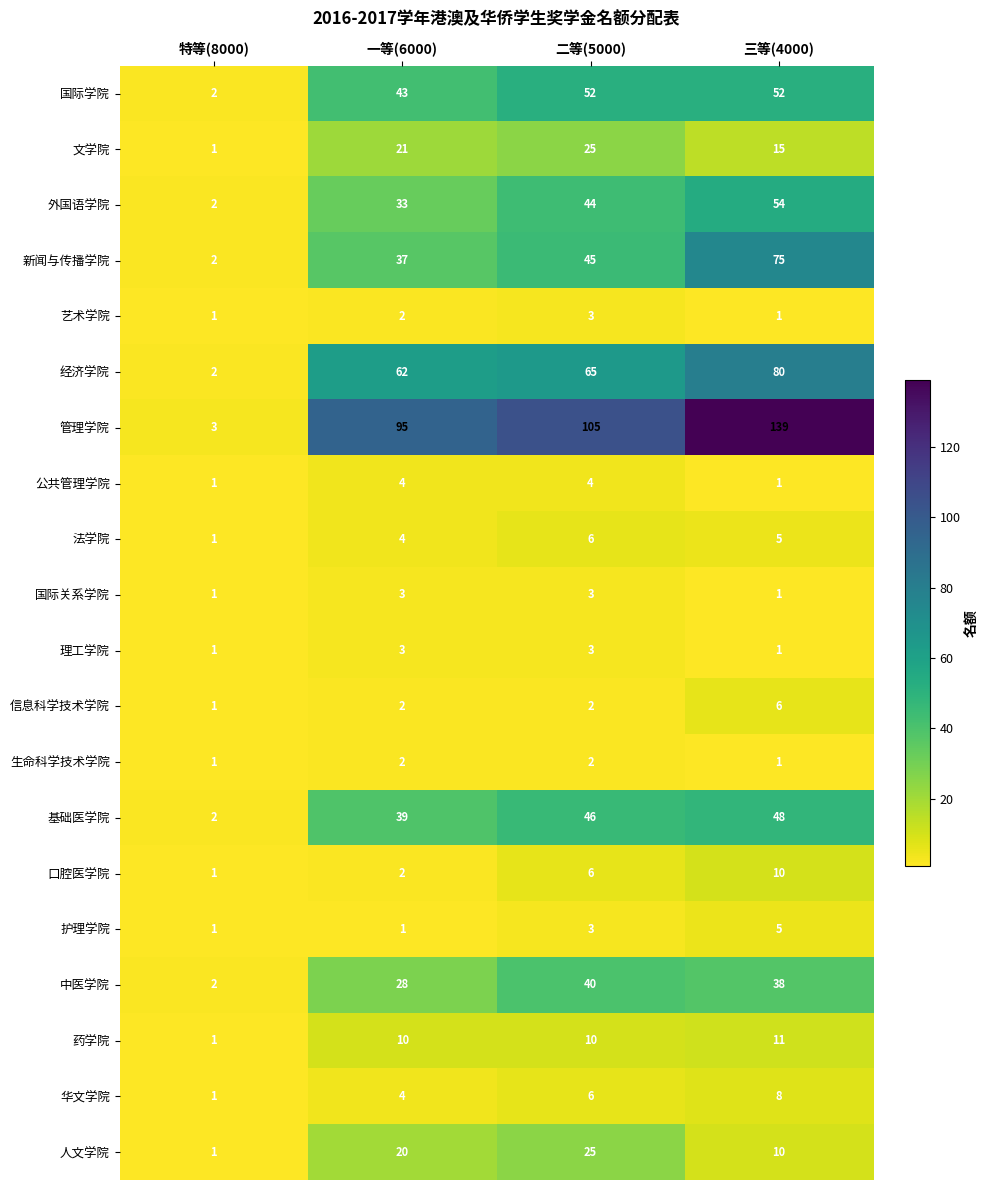

Count the number of categories in the chart.

4